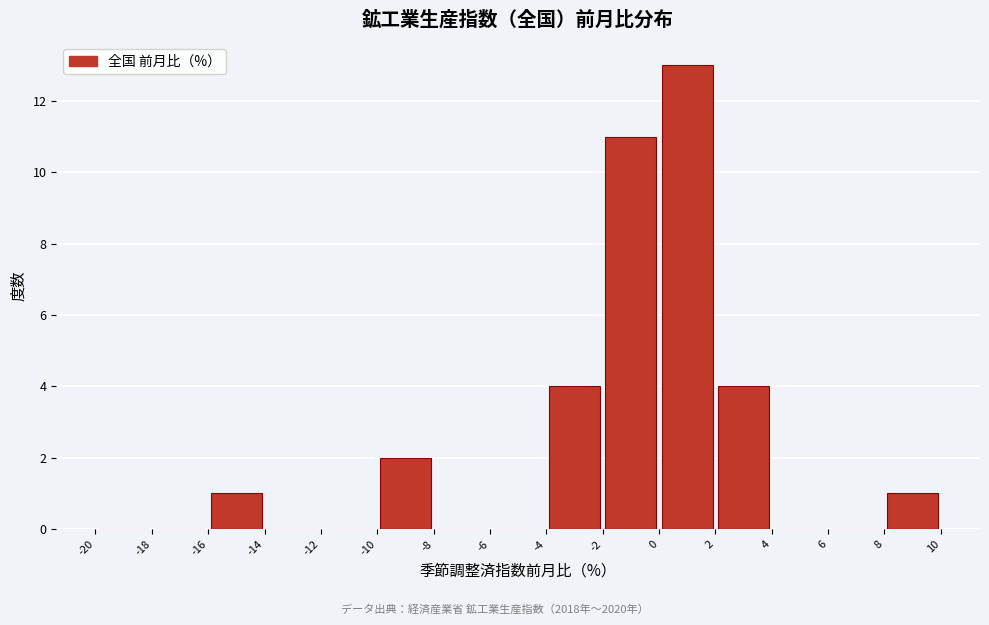

Reading left to right, transcribe this chart: for each bar, give the range it covers on the x-axis and its height. The values are not printed on the chart, so give them approximately, as read against the axis.

-20 to -18: 0
-18 to -16: 0
-16 to -14: 1
-14 to -12: 0
-12 to -10: 0
-10 to -8: 2
-8 to -6: 0
-6 to -4: 0
-4 to -2: 4
-2 to 0: 11
0 to 2: 13
2 to 4: 4
4 to 6: 0
6 to 8: 0
8 to 10: 1